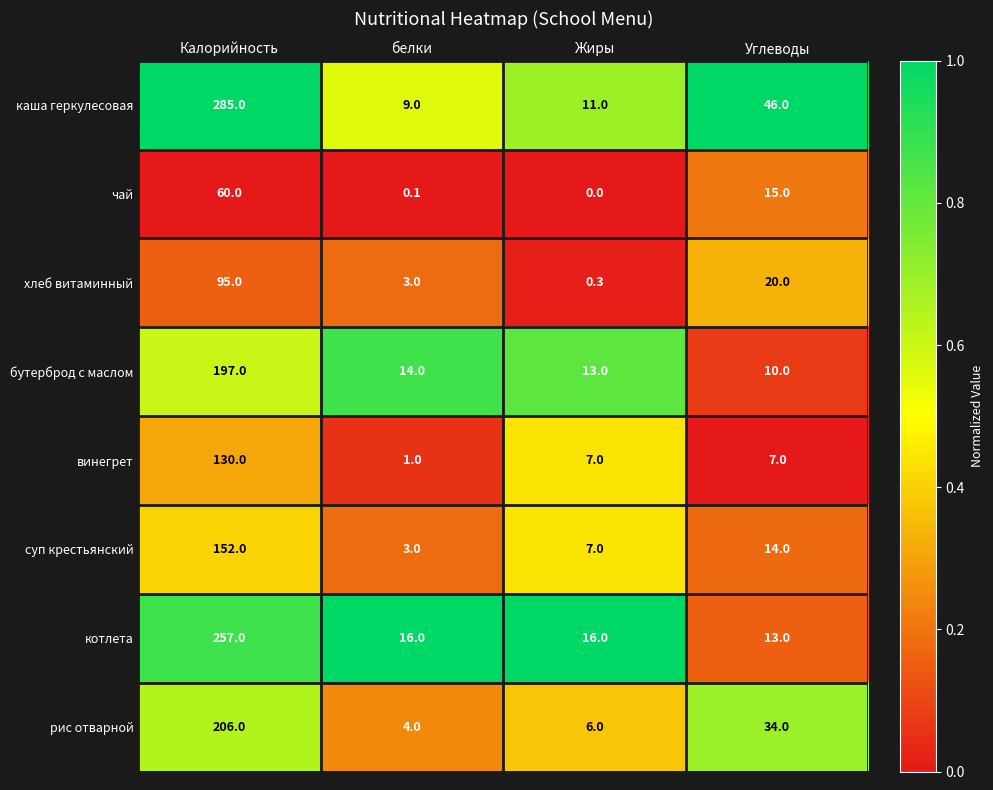

Which series has the widest spread of values?

каша геркулесовая